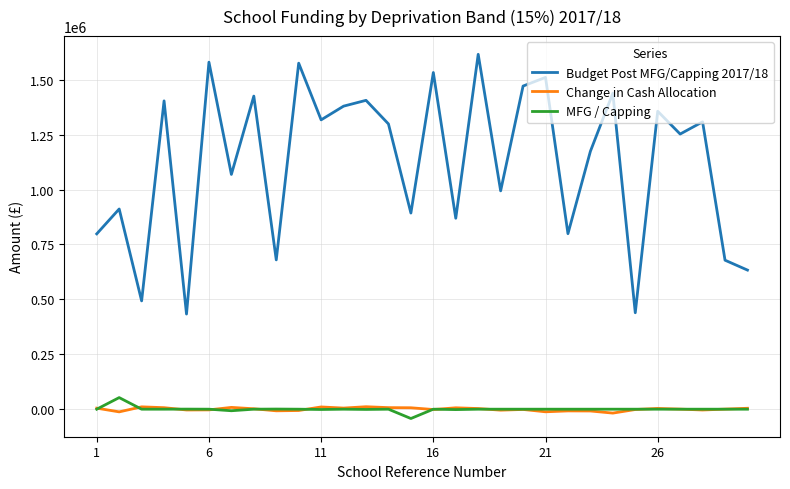

True or false: Change in Cash Allocation and Budget Post MFG/Capping 2017/18 intersect in this chart.

False